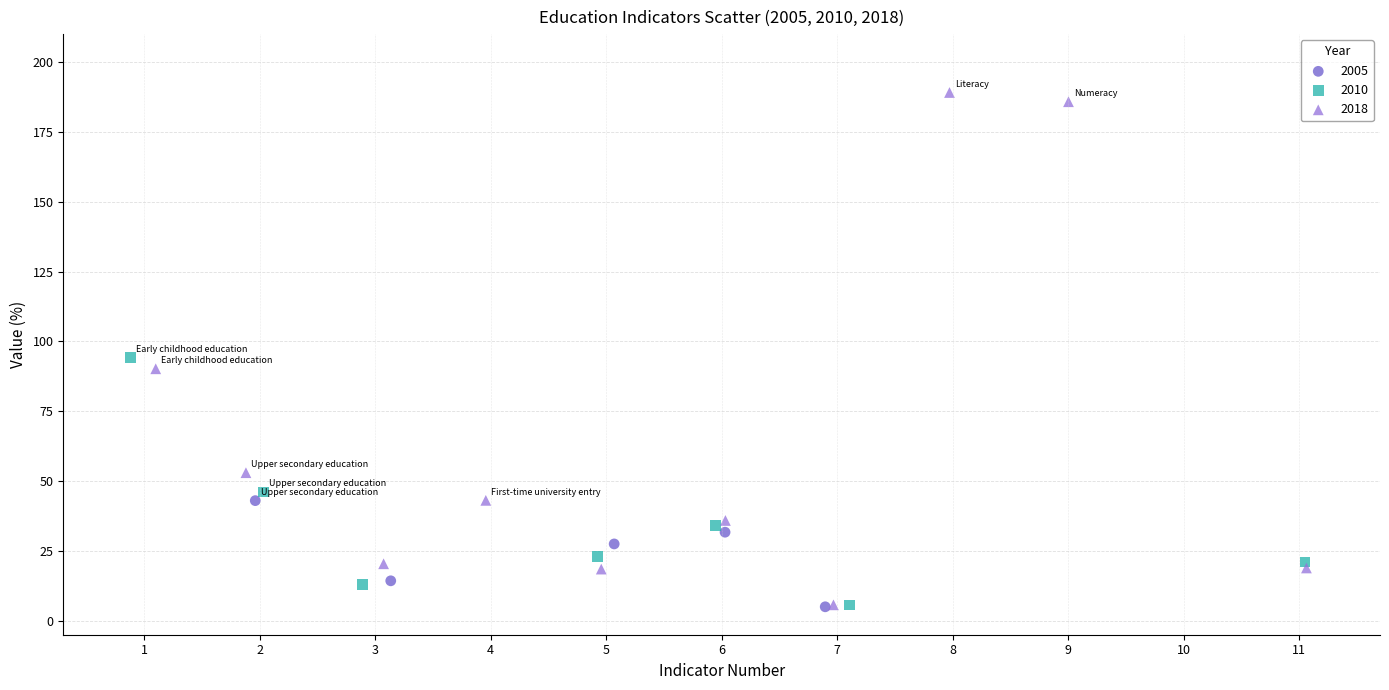

Which series reaches the maximum Y coordinate?

2018